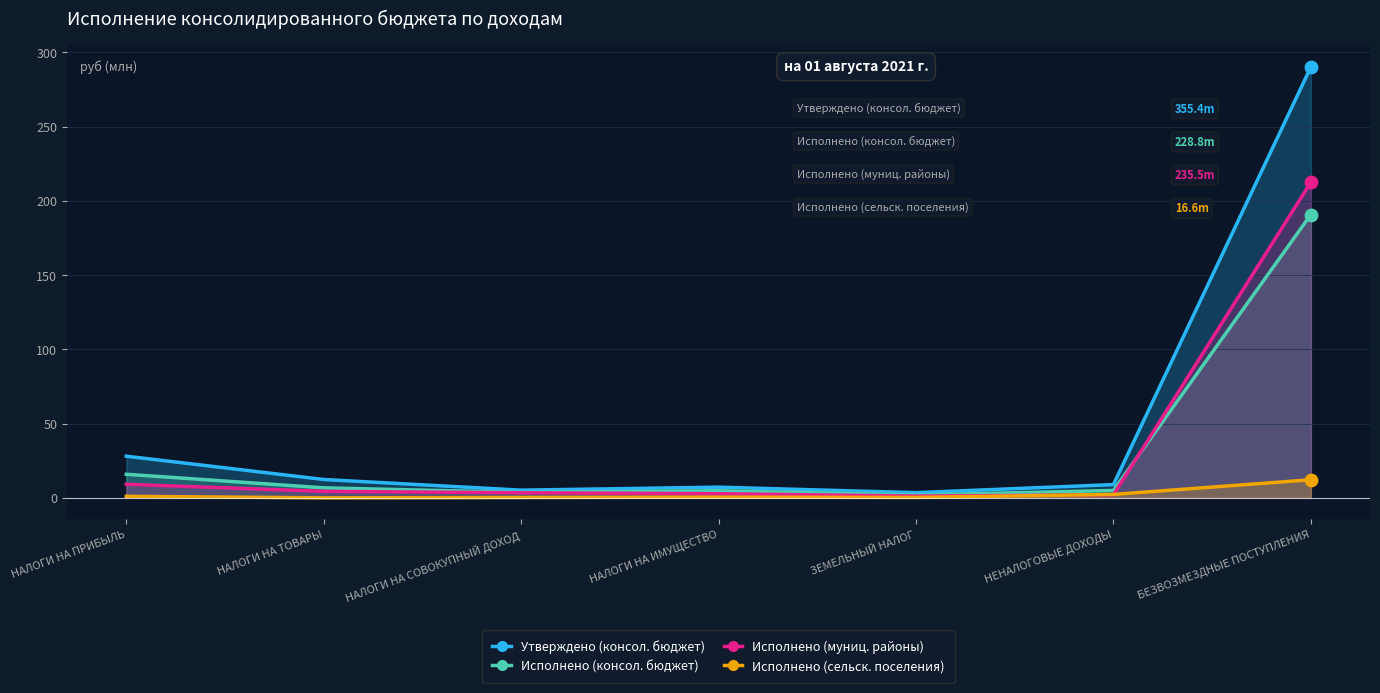

What are all the series names shown in the legend?

Утверждено (консол. бюджет), Исполнено (консол. бюджет), Исполнено (муниц. районы), Исполнено (сельск. поселения)